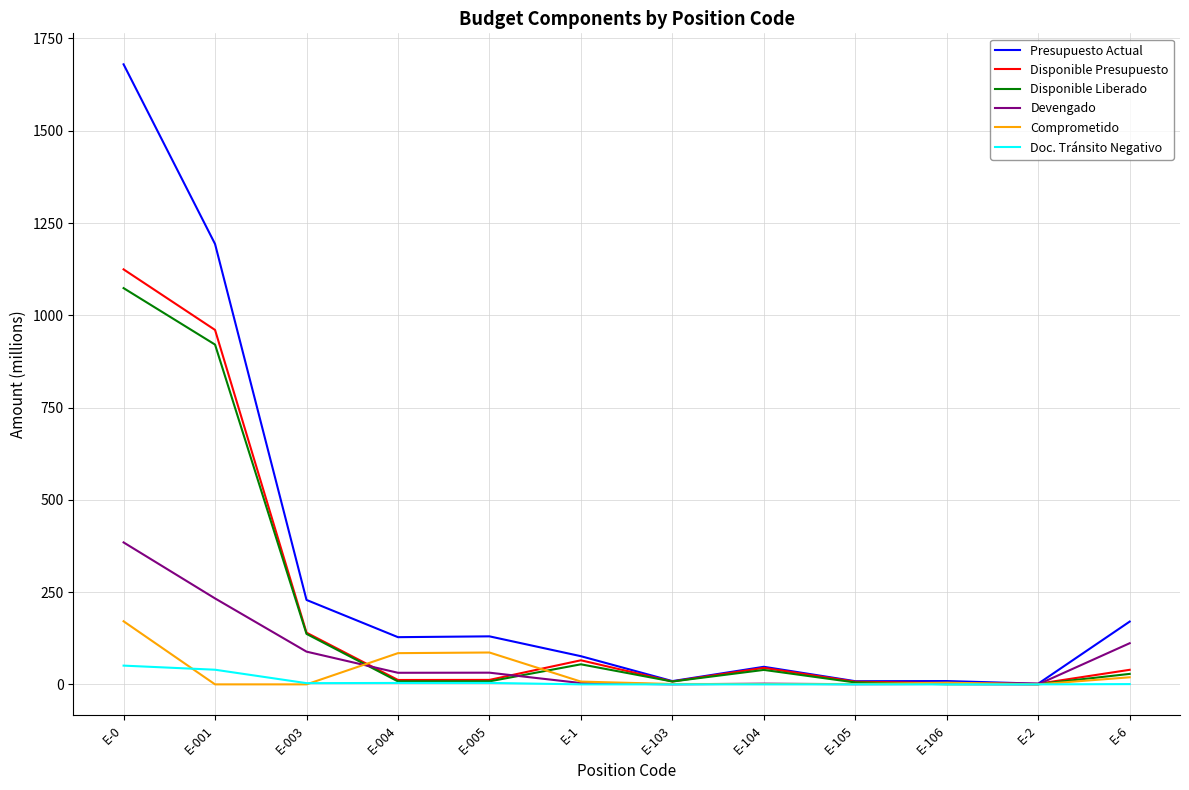

Rank the series by their maximum value, from lowest to highest.

Doc. Tránsito Negativo, Comprometido, Devengado, Disponible Liberado, Disponible Presupuesto, Presupuesto Actual